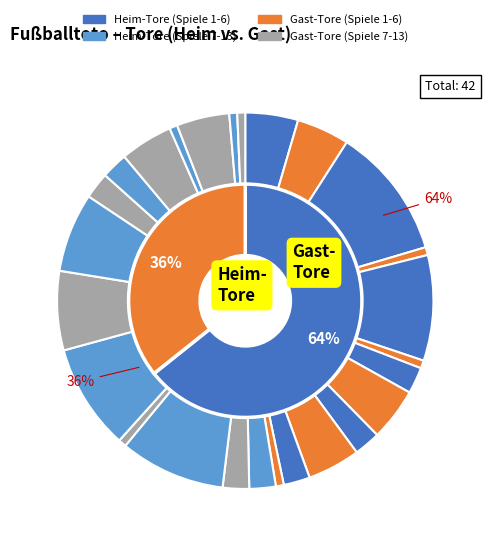

To the nearest percent, what is the average slice percentage?

8%